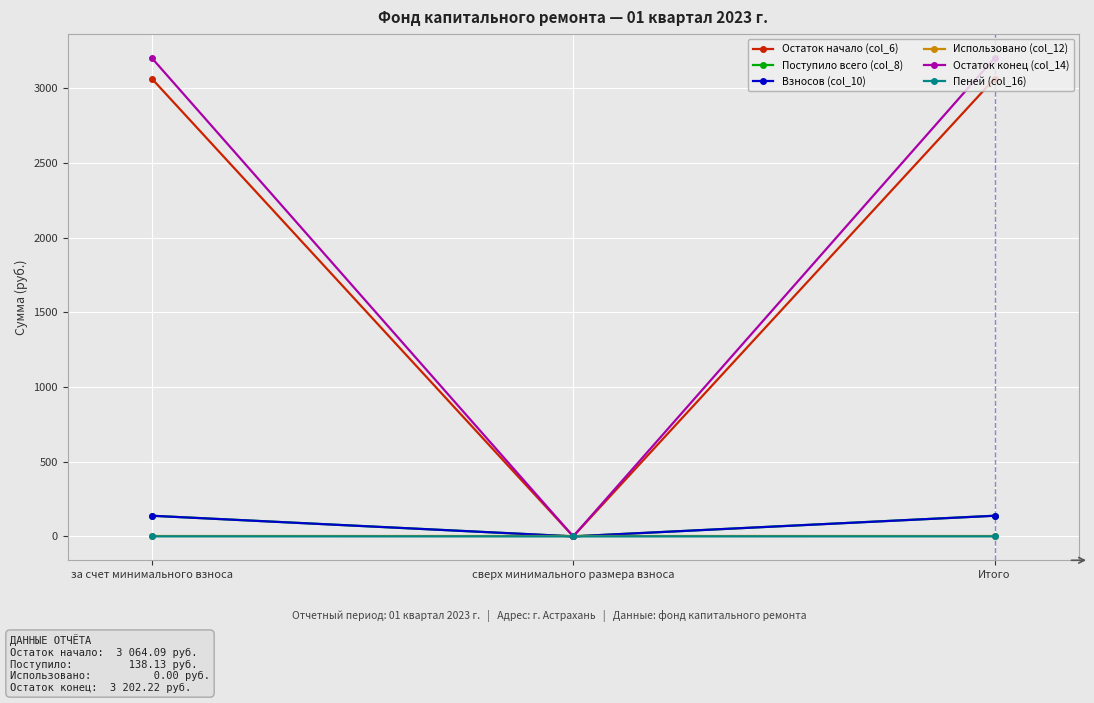

Which series has the widest spread of values?

Остаток конец (col_14)